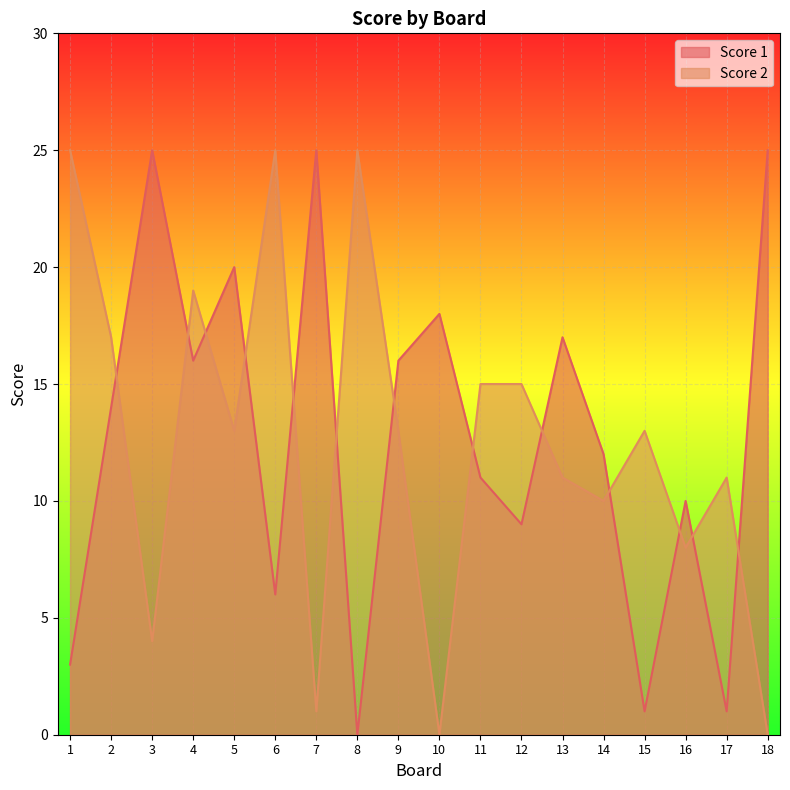

Reading left to right, transcribe all the data shown in this chart.

Score 1: 1=3	2=14	3=25	4=16	5=20	6=6	7=25	8=0	9=16	10=18	11=11	12=9	13=17	14=12	15=1	16=10	17=1	18=25
Score 2: 1=25	2=17	3=4	4=19	5=13	6=25	7=1	8=25	9=13	10=0	11=15	12=15	13=11	14=10	15=13	16=8	17=11	18=0